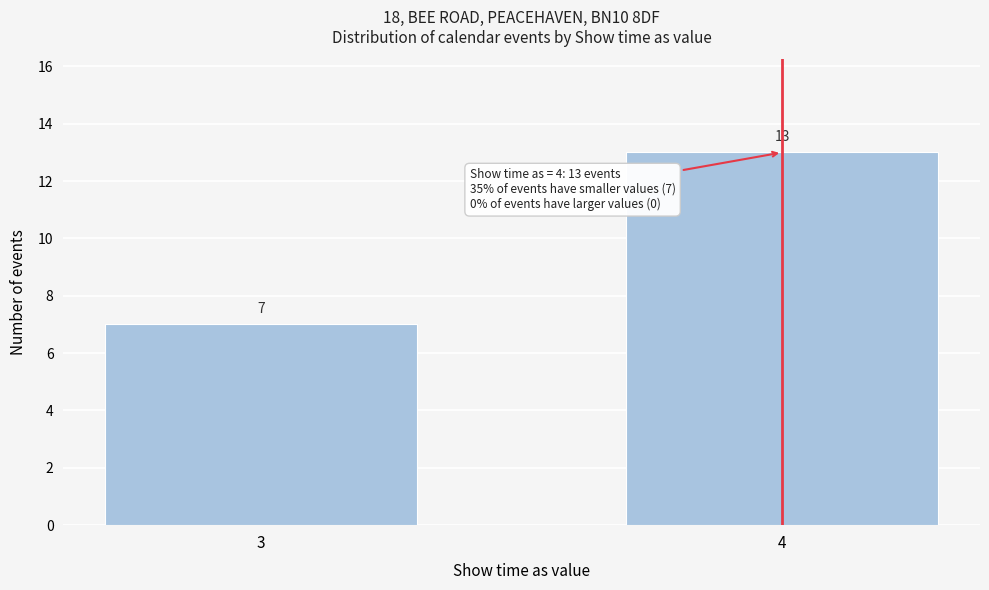

Reading left to right, list all the values displayed in this chart.

3=7	4=13